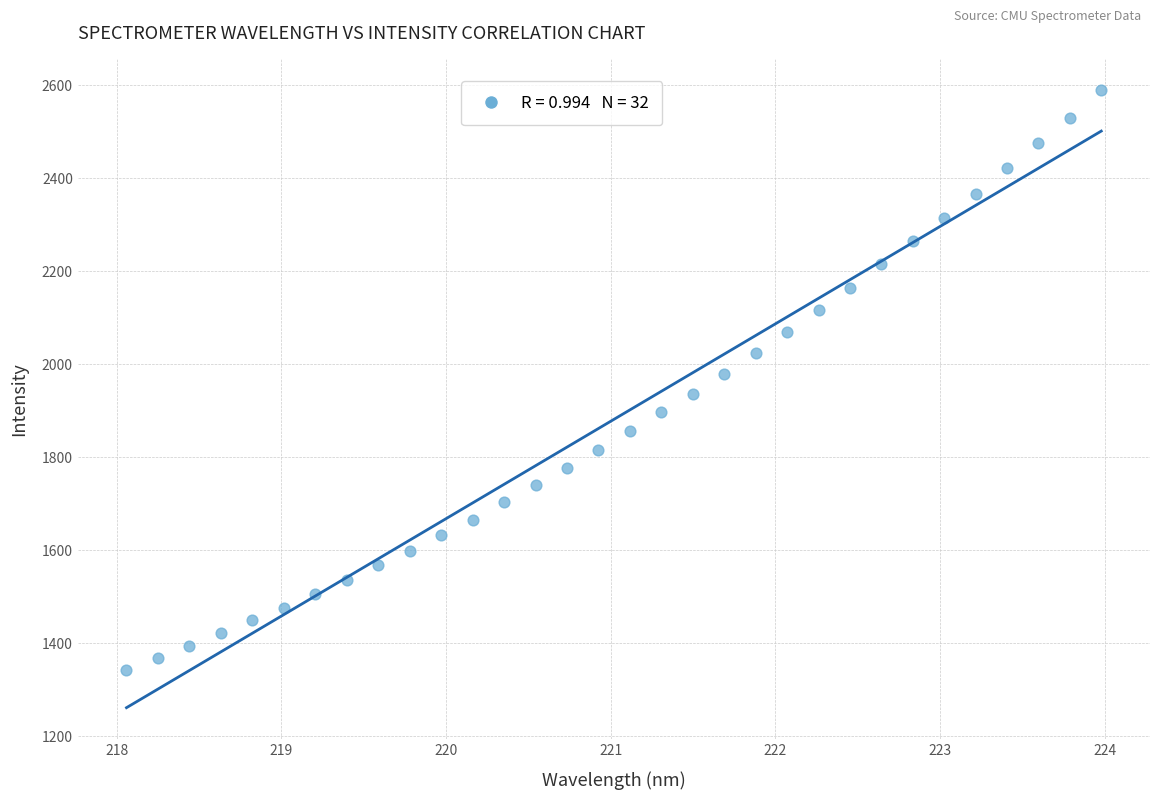

What is the range of X values (max minus min)?

5.9